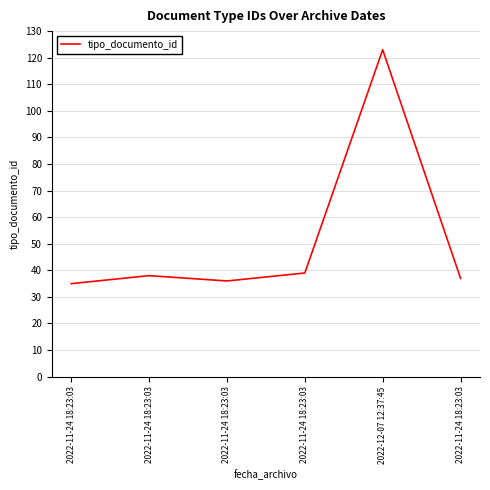

How many values are below 38?

3